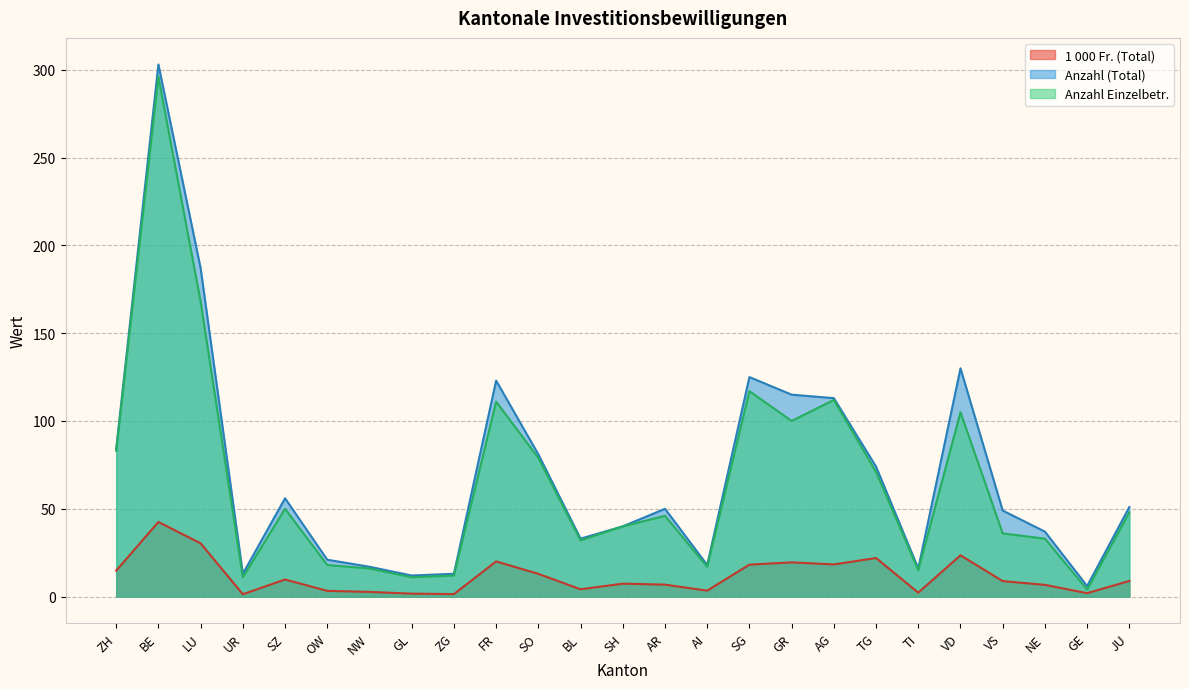

What is the sum of all Anzahl Einzelbetr. values?

1631.0